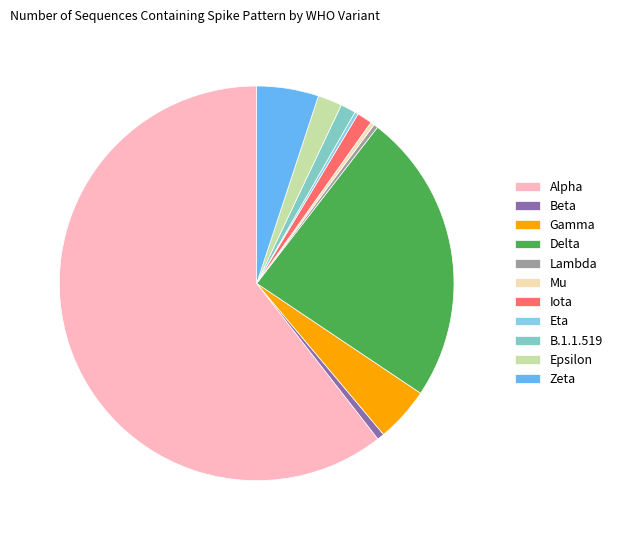

Count the number of slices in the pie.

11